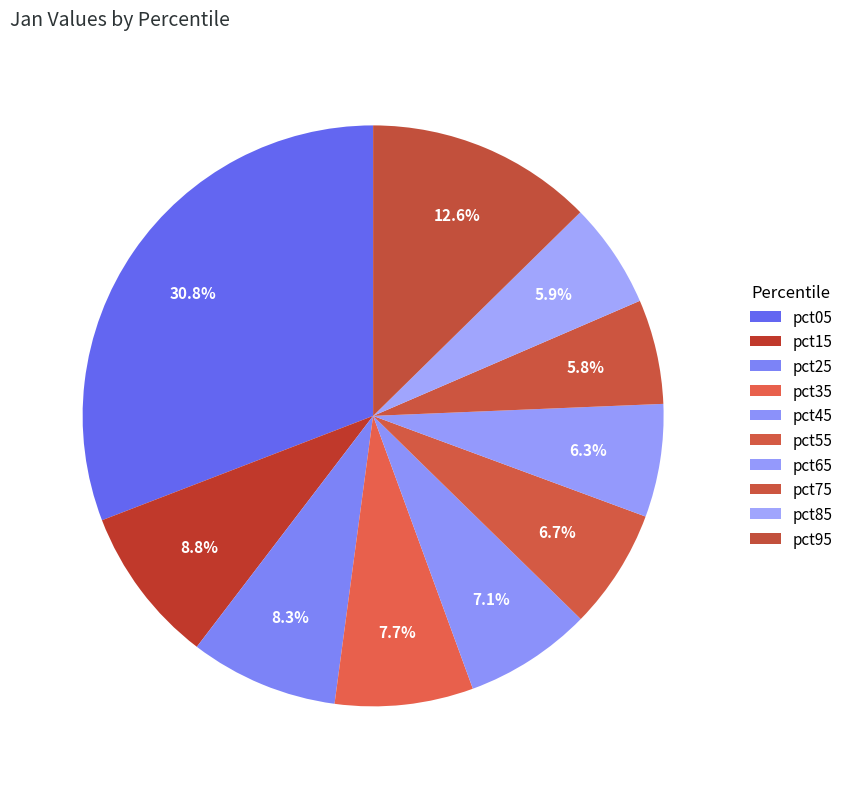

Count the number of slices in the pie.

10